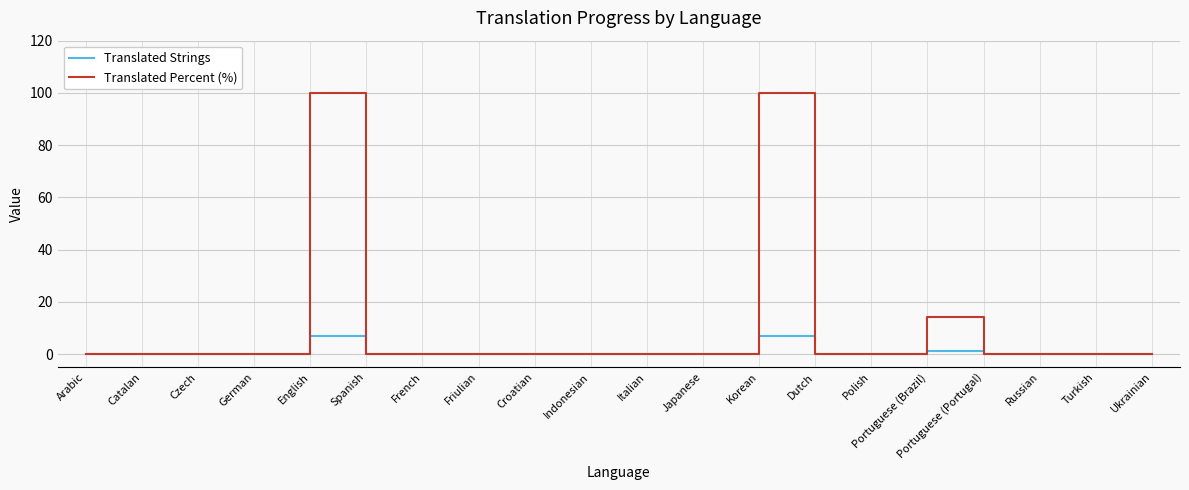

What is the difference between the maximum and second lowest values in the Translated Strings series?

7.0